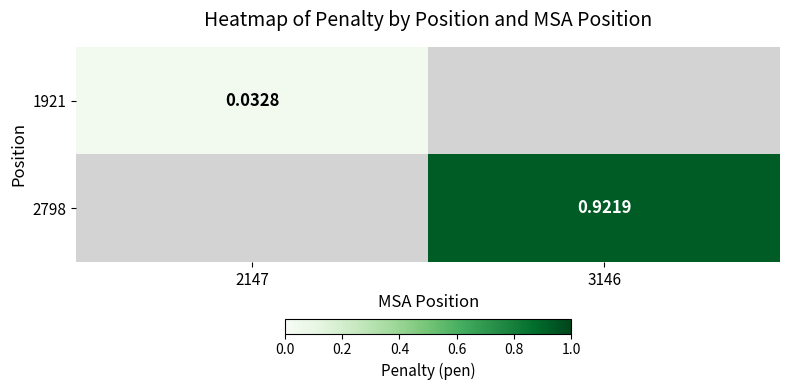

Which label corresponds to the largest value in the chart?

3146